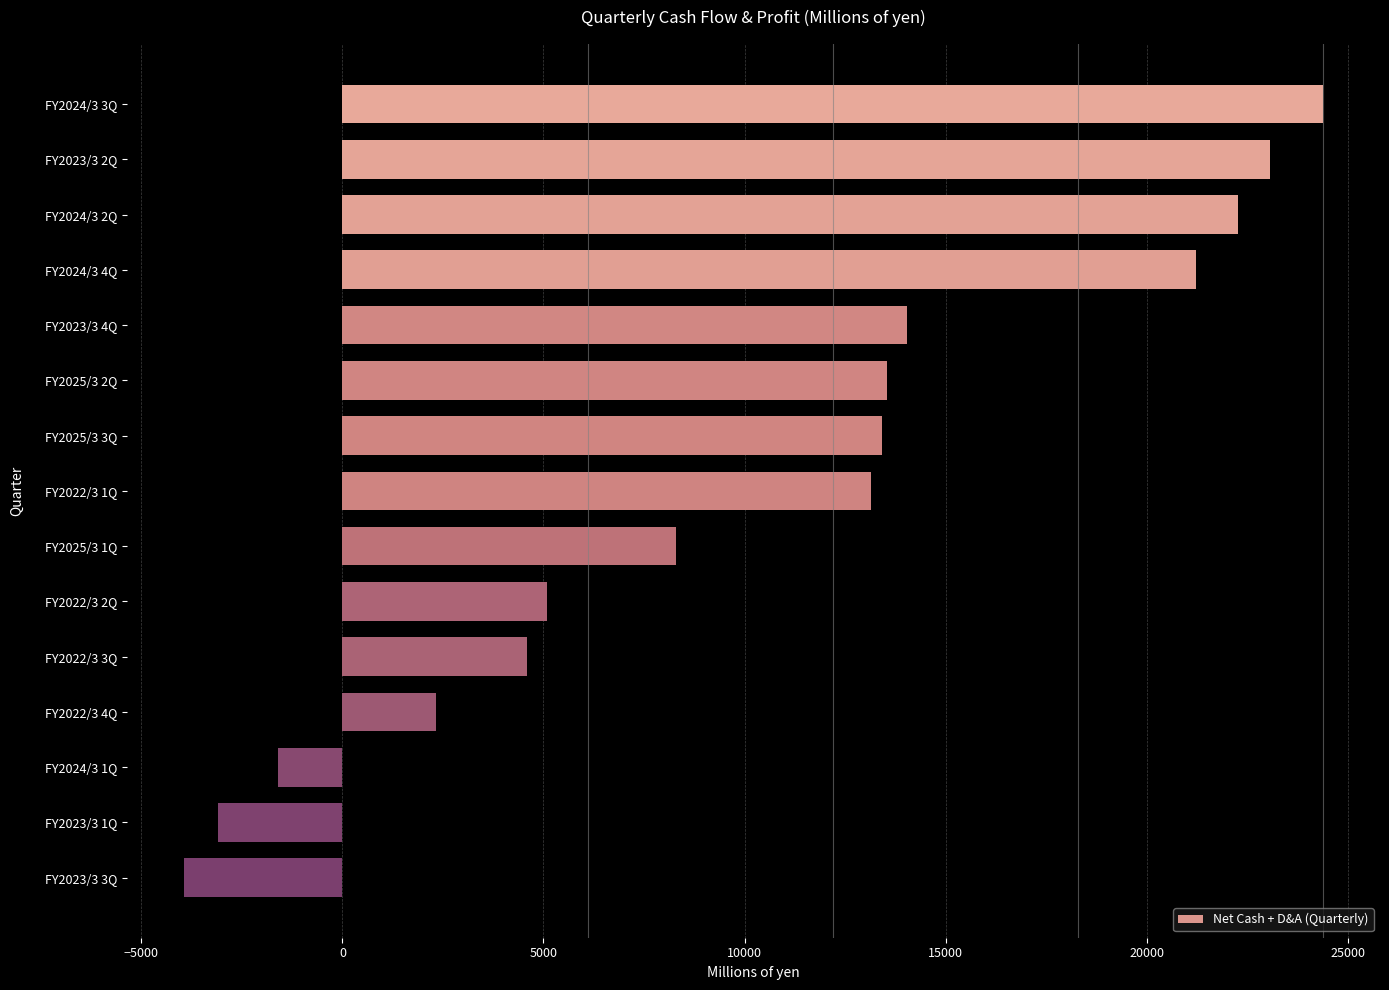

What is the change in value from FY2025/3 1Q to FY2022/3 3Q?

-3703